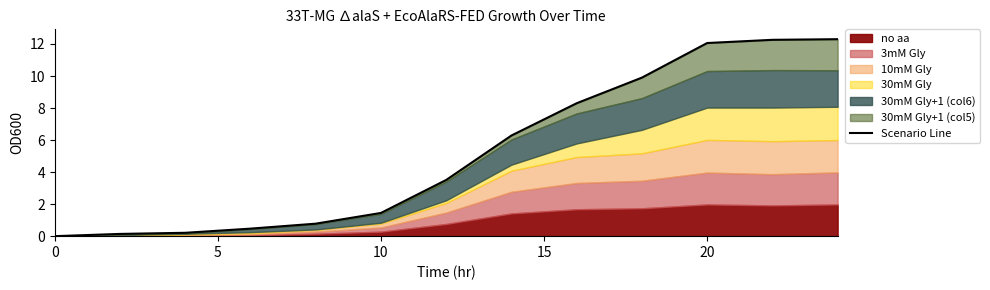

Does the chart have visible grid lines?

No